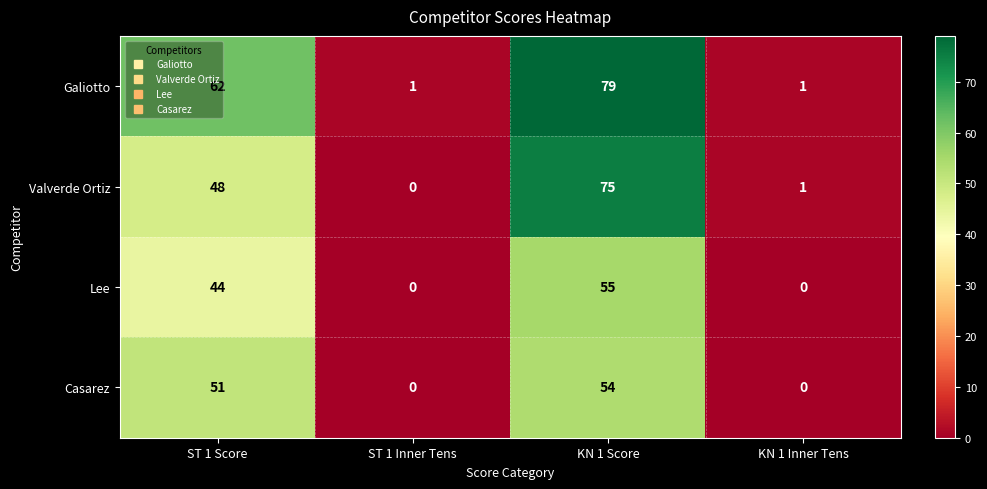

The value of Lee at KN 1 Inner Tens is 0. True or false?

True